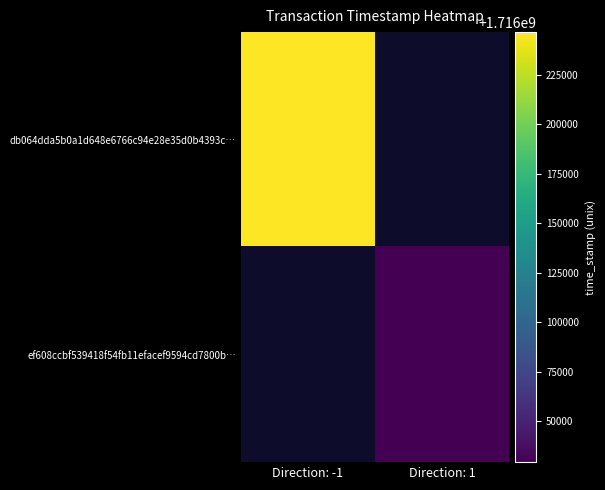

Which series has the largest range (max minus min)?

db064dda5b0a1d648e6766c94e28e35d0b4393c…